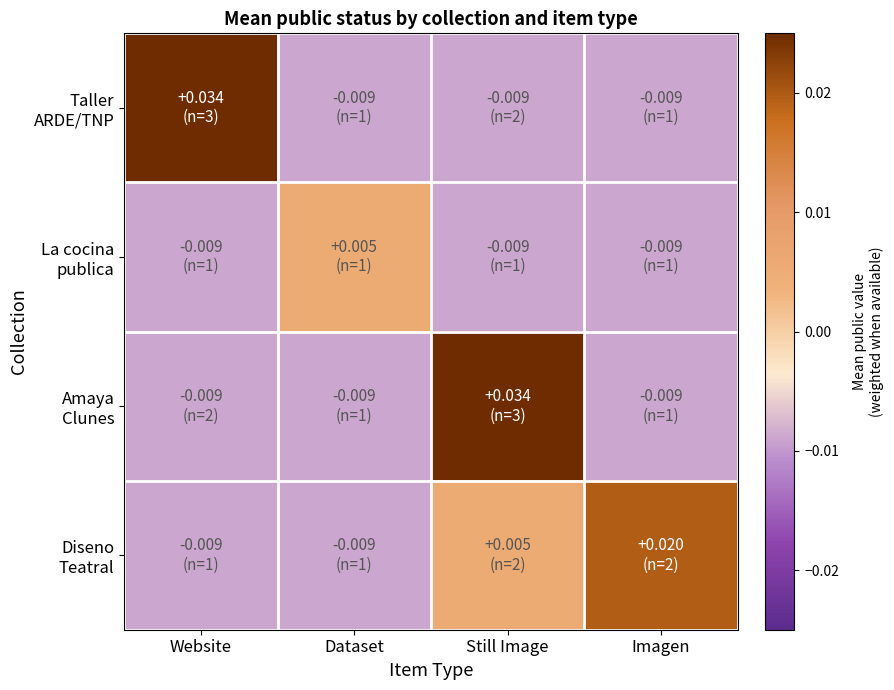

How many categories are shown in the chart?

4